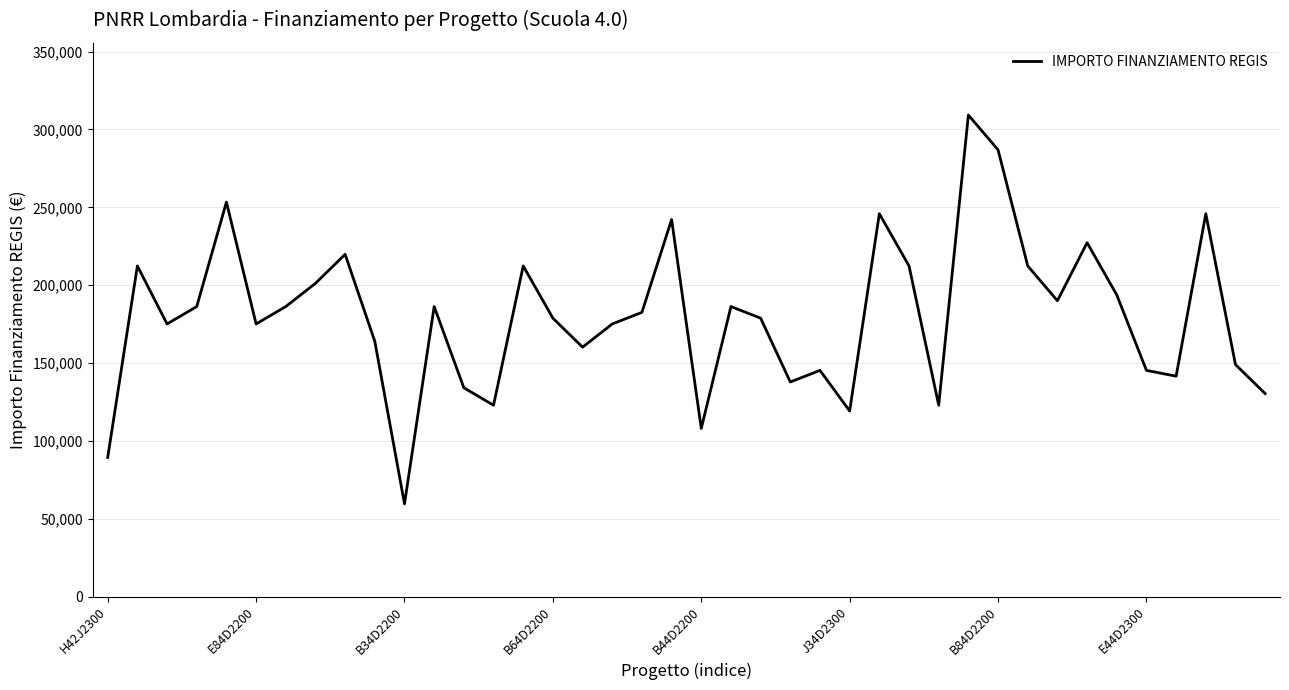

What is the maximum value shown in the chart?

309242.7